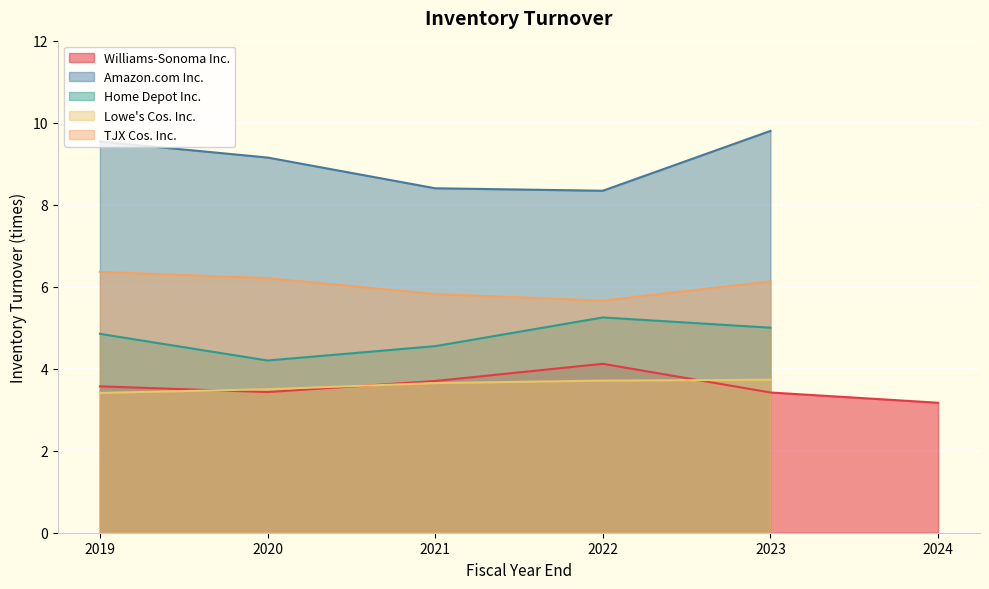

What is the sum of all Lowe's Cos. Inc. values?

18.0